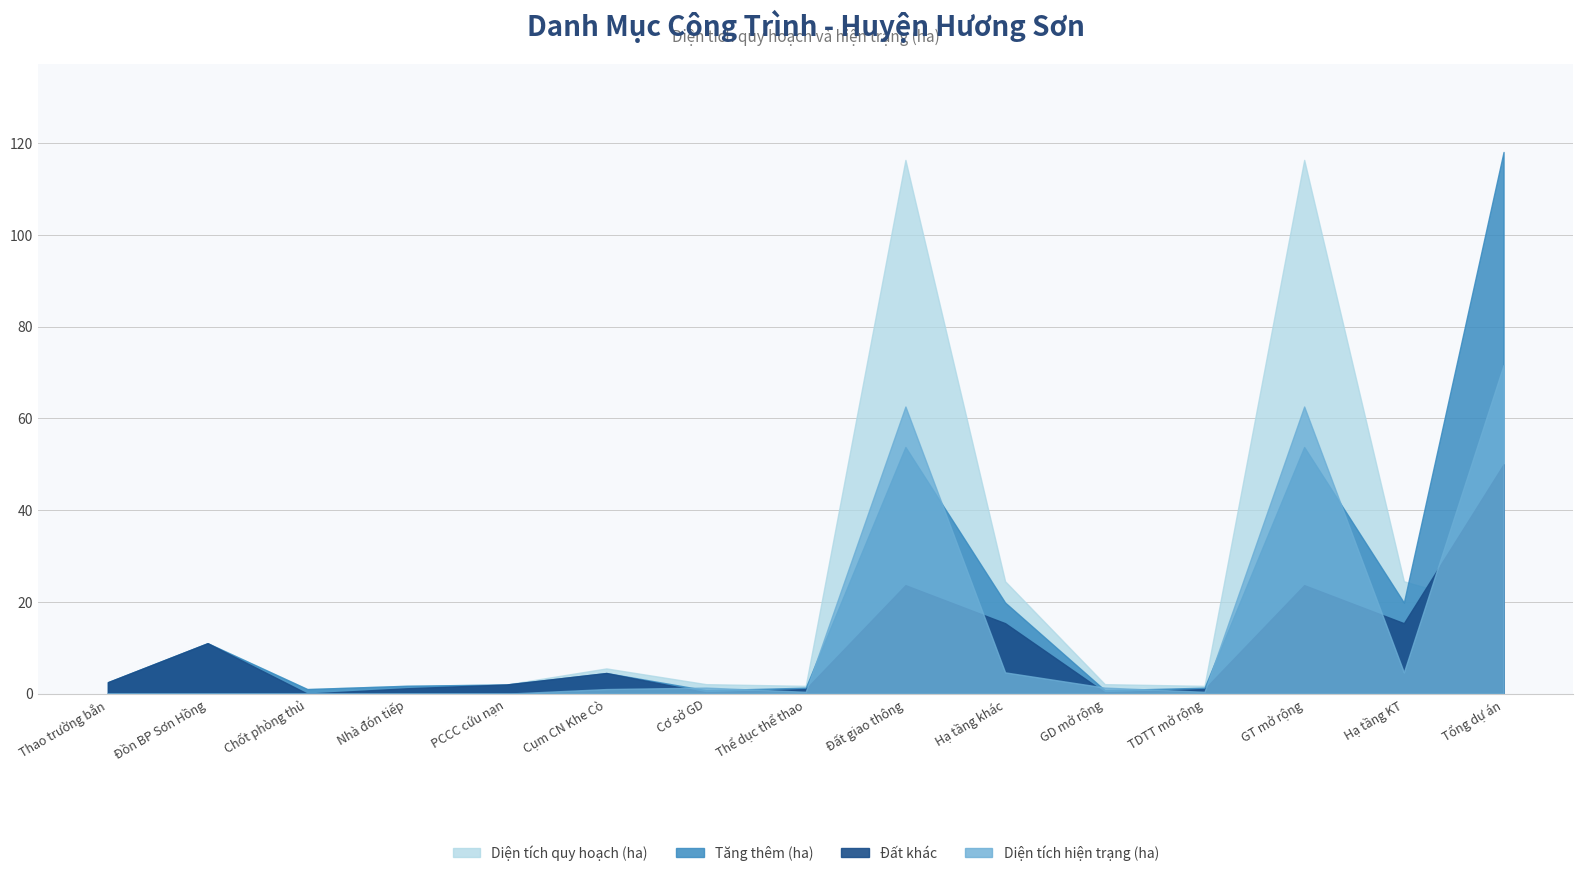

What are all the series names shown in the legend?

Diện tích quy hoạch (ha), Diện tích hiện trạng (ha), Tăng thêm (ha), Đất khác